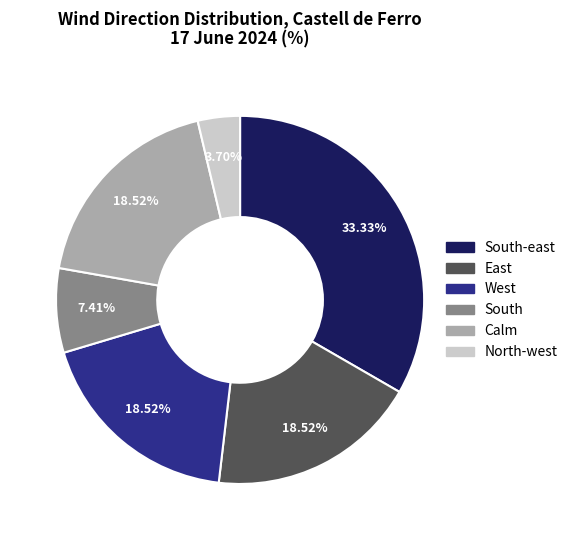

Is there any slice that represents more than half of the pie?

No